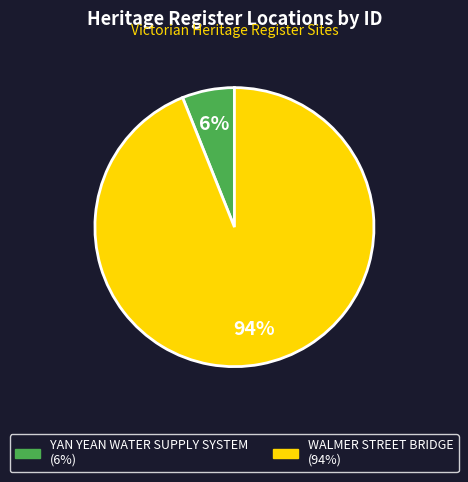

Between YAN YEAN WATER SUPPLY SYSTEM and WALMER STREET BRIDGE, which is larger?

WALMER STREET BRIDGE